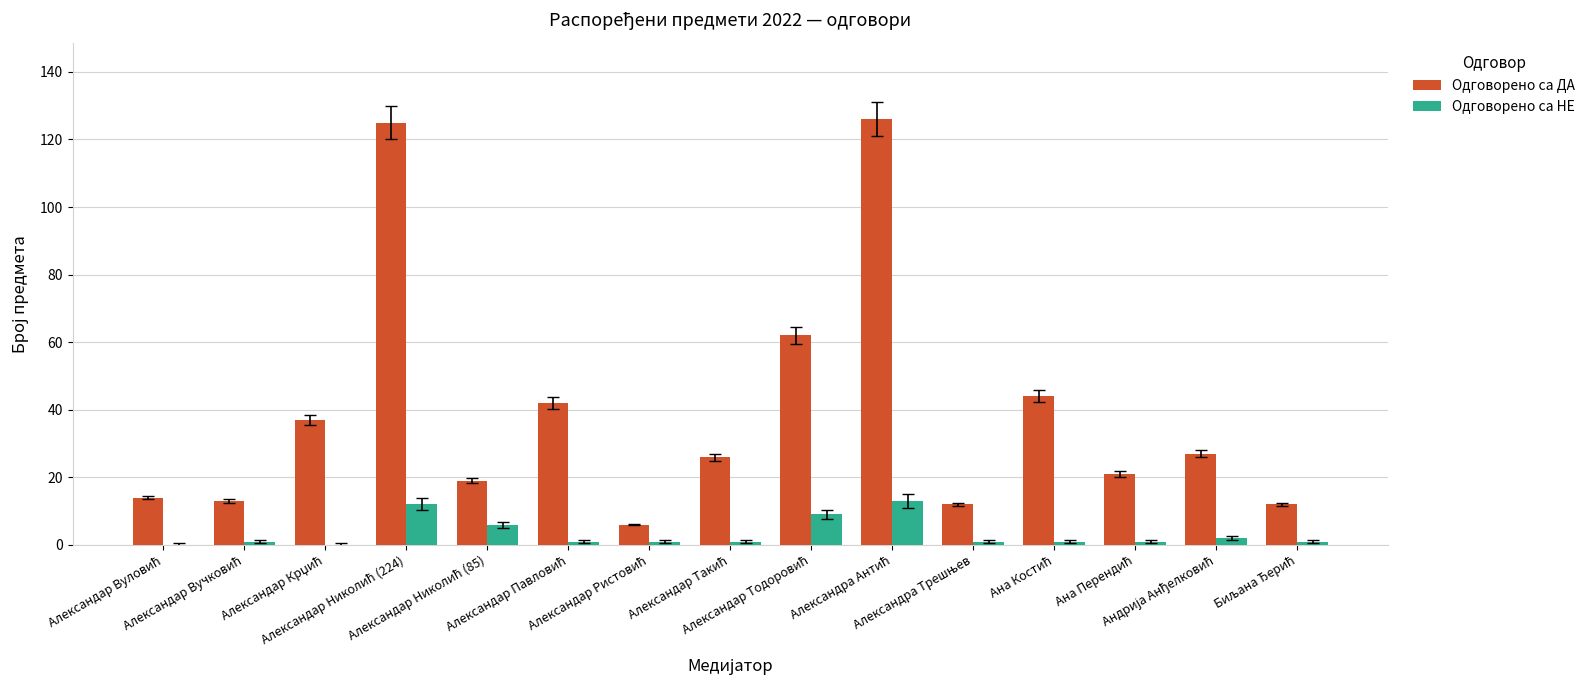

What is the highest value of the Одговорено са НЕ series?

13